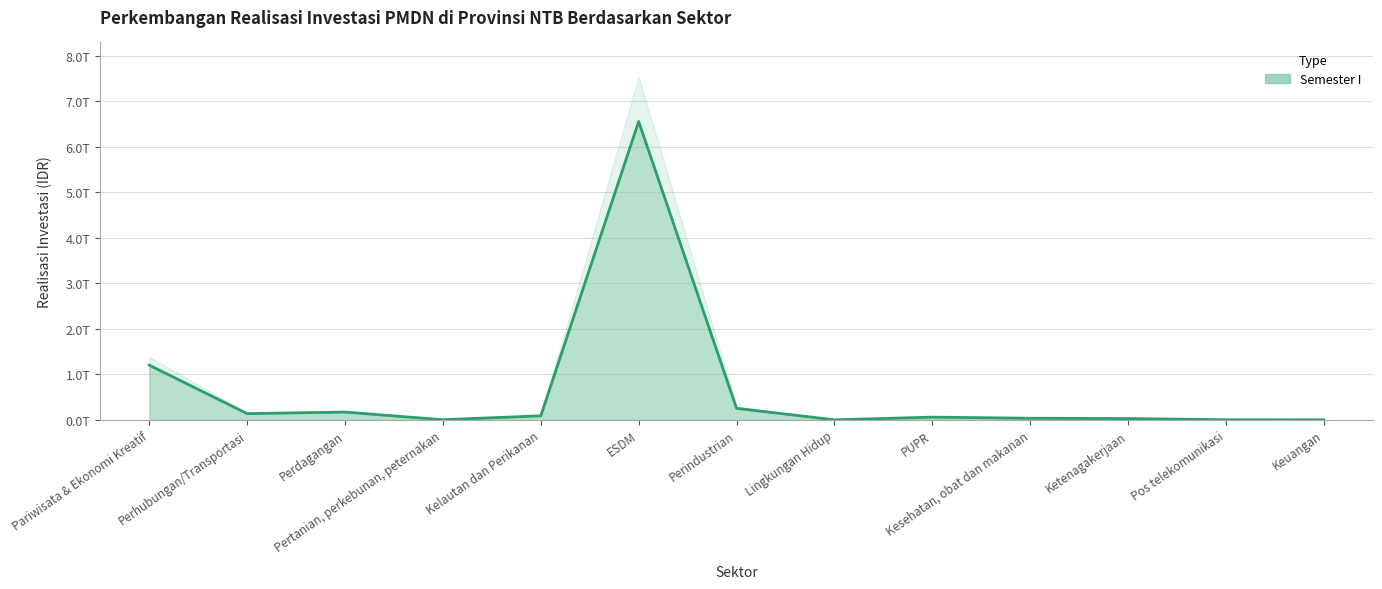

What value does the data have at Perhubungan/Transportasi, to the nearest 50?

135946172100